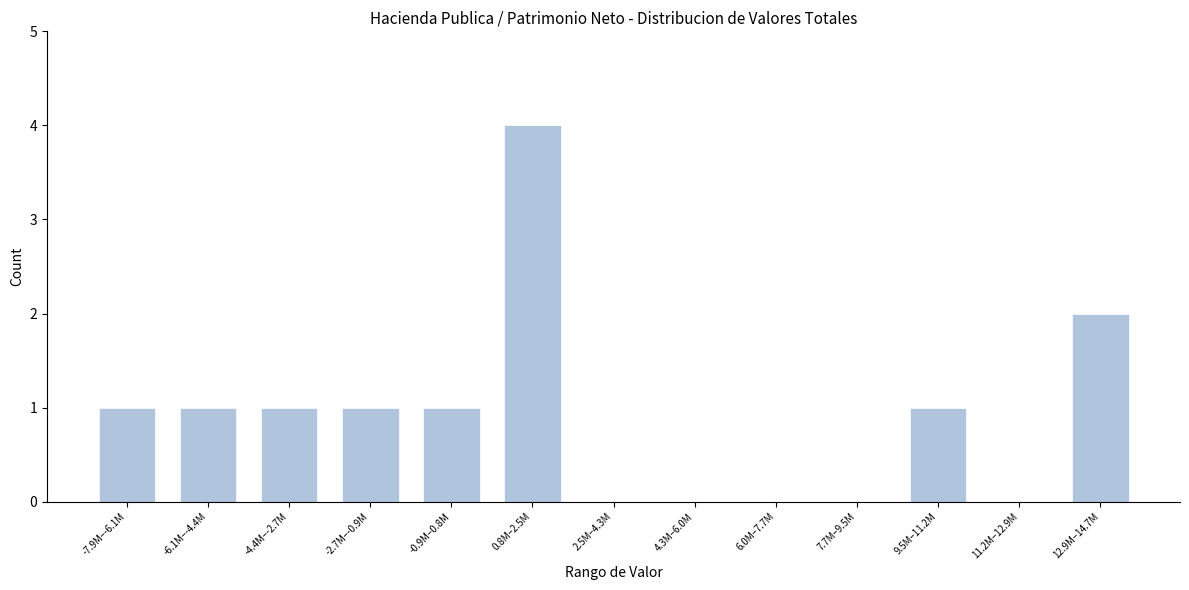

Reading left to right, list all the values displayed in this chart.

-7.9M–-6.1M=1	-6.1M–-4.4M=1	-4.4M–-2.7M=1	-2.7M–-0.9M=1	-0.9M–0.8M=1	0.8M–2.5M=4	2.5M–4.3M=0	4.3M–6.0M=0	6.0M–7.7M=0	7.7M–9.5M=0	9.5M–11.2M=1	11.2M–12.9M=0	12.9M–14.7M=2